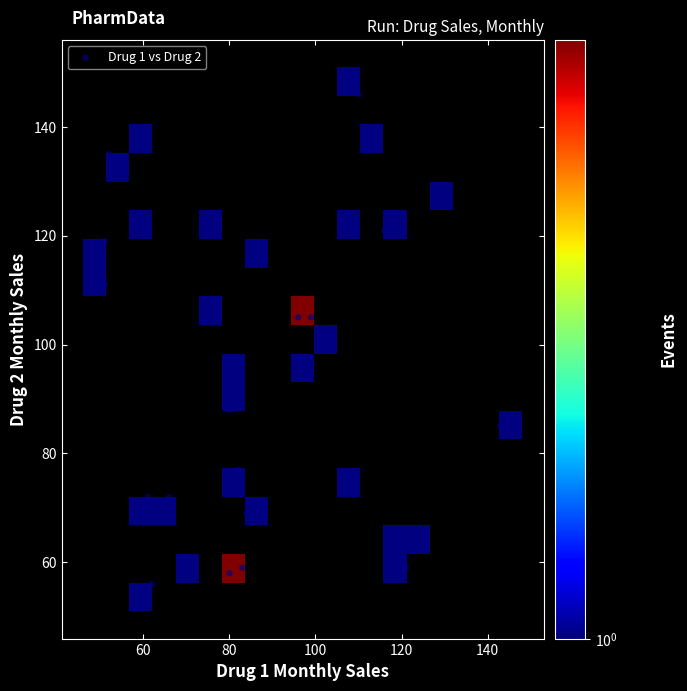

What is the range of Y values (max minus min)?

90